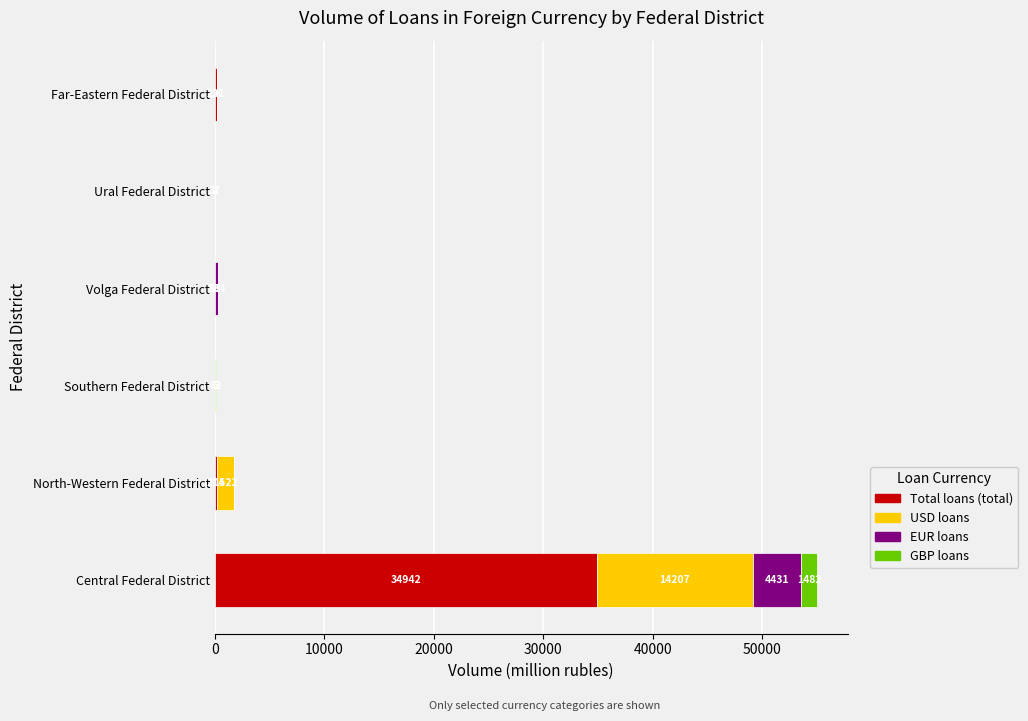

What is the total value across all series at Volga Federal District?

290